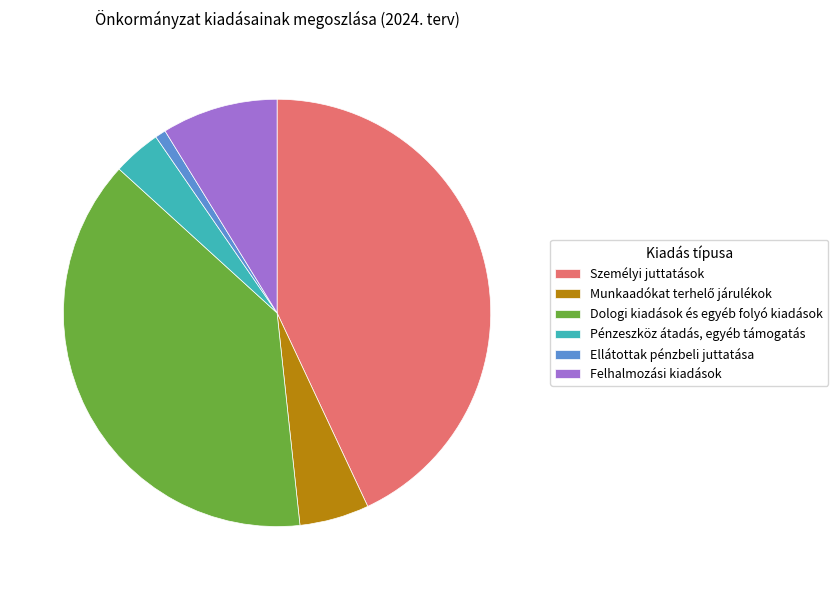

How many slices are in this pie chart?

6